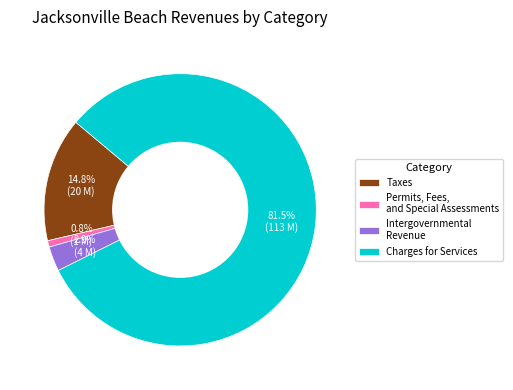

What is the total percentage of Intergovernmental Revenue and Permits, Fees, and Special Assessments?

3.7%